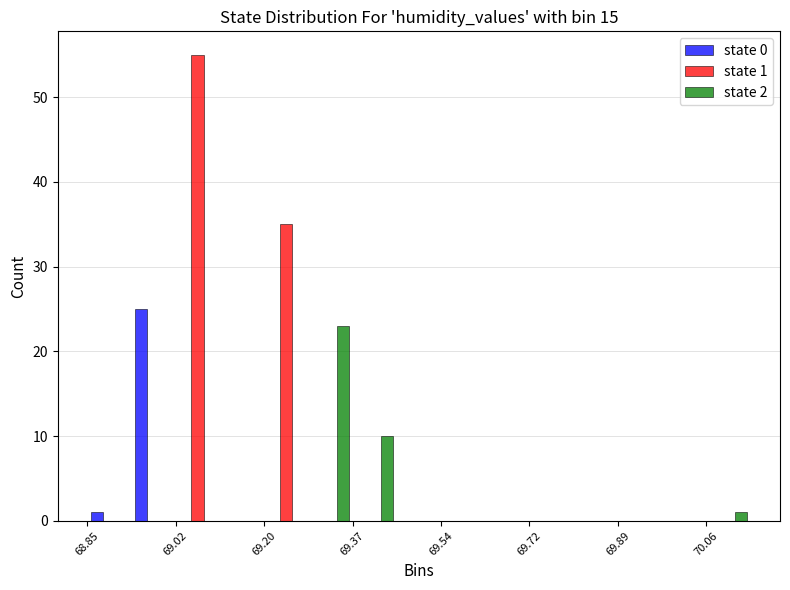

In the state 0 series, which range on the x-axis has the tallest bar?

68.94 to 69.02